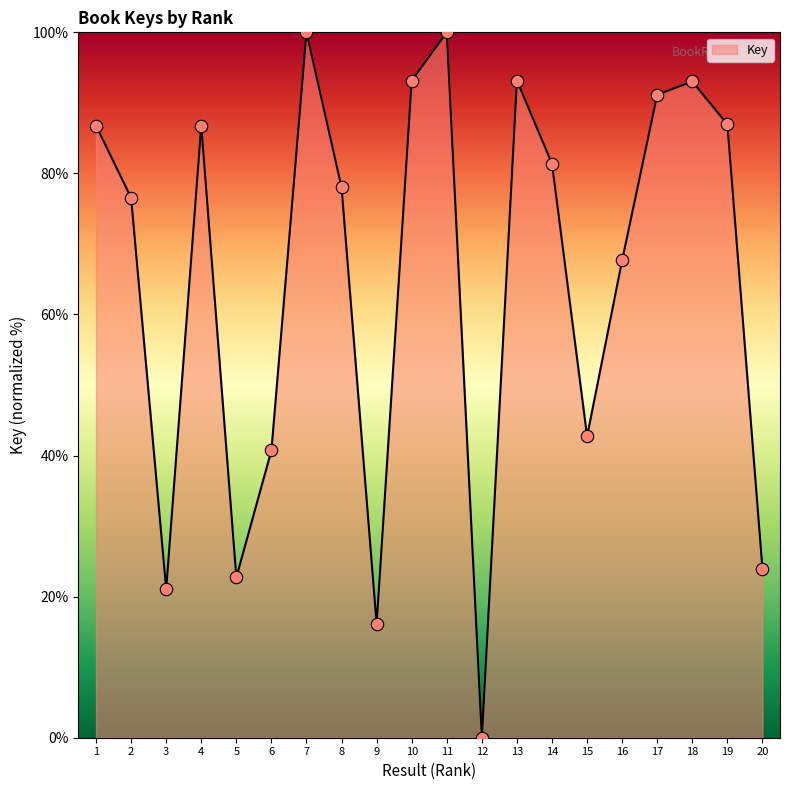

Which has a higher value, 8 or 3?

8